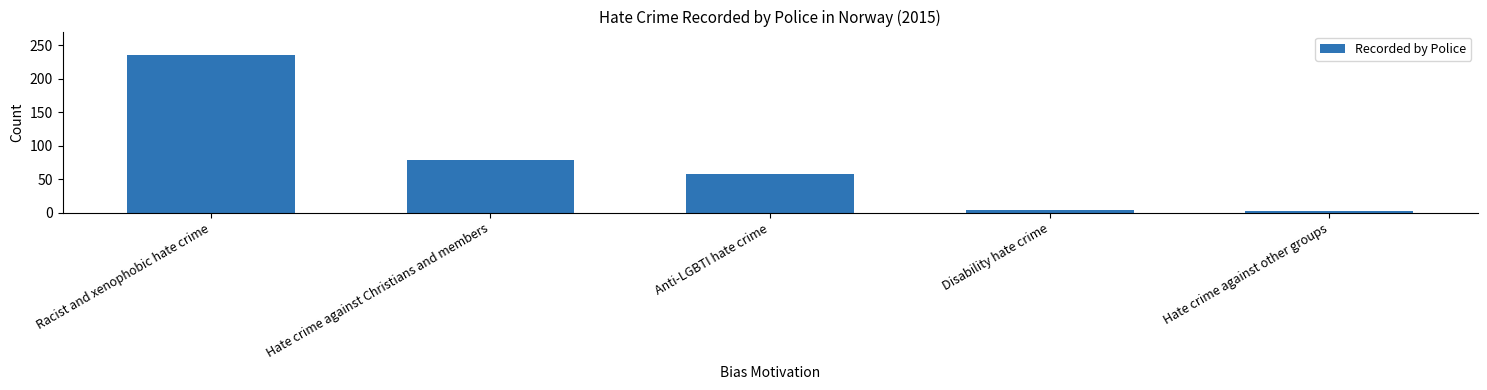

Reading right to left, list all the values displayed in this chart.

2	4	58	79	235